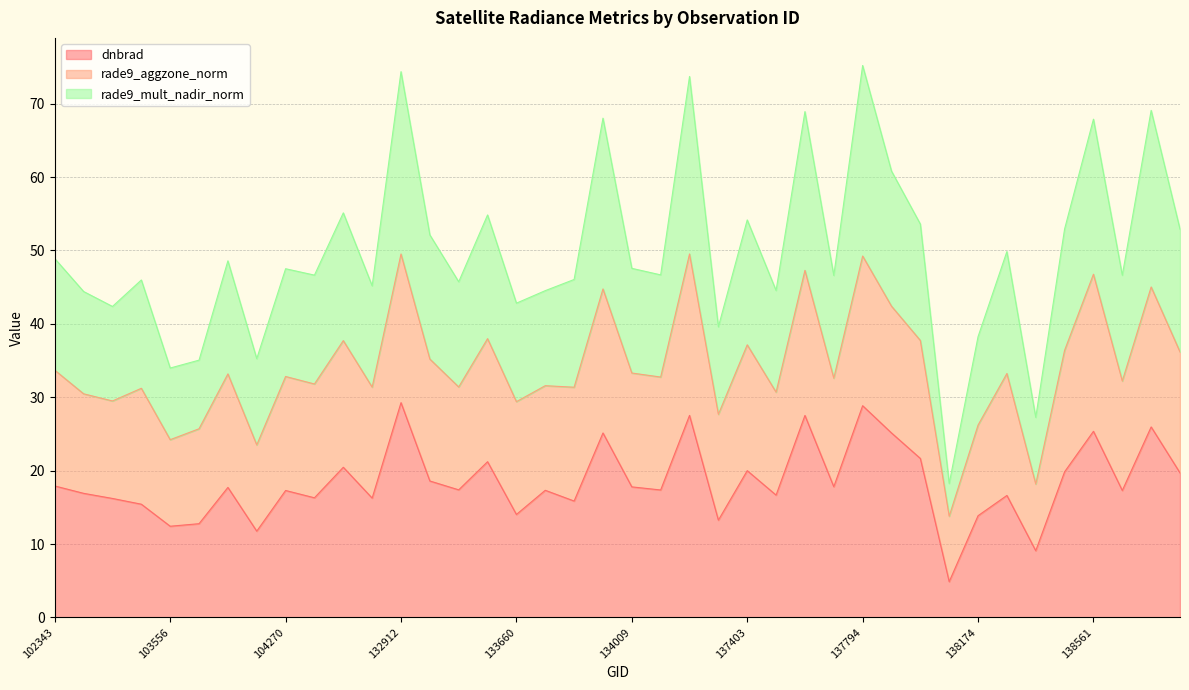

At which category is the sum across all series the highest?

137794